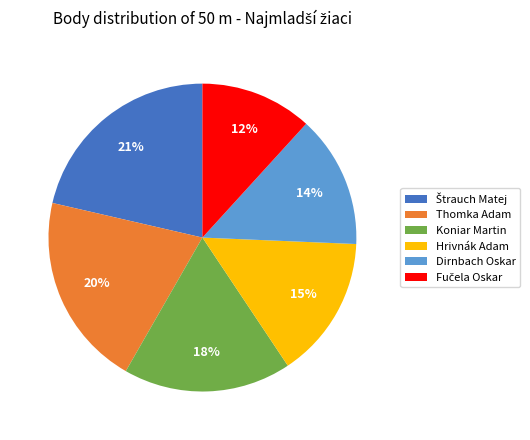

The Thomka Adam slice represents 5% of the pie. True or false?

False